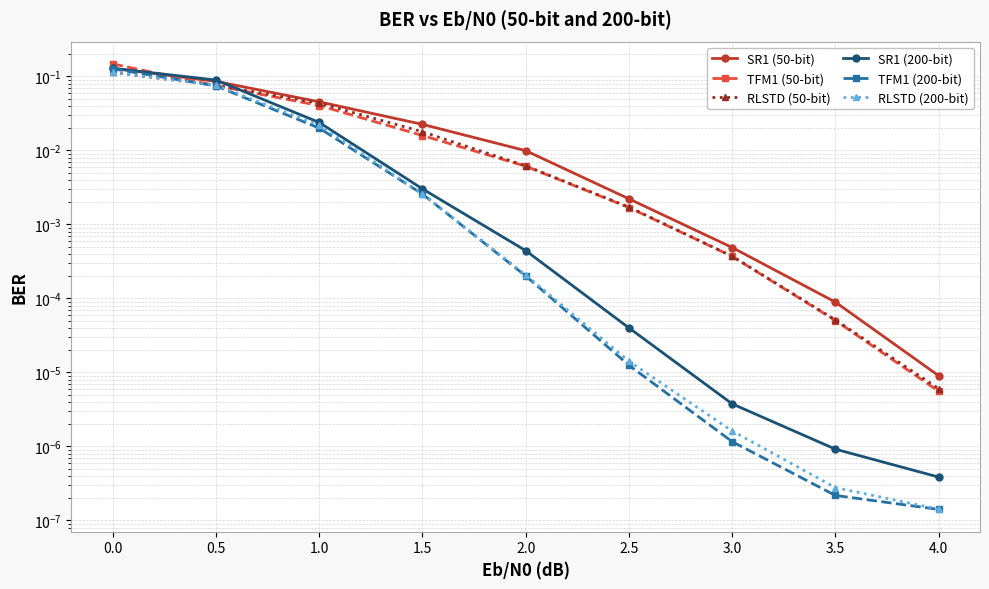

Does the chart display data point markers on the line(s)?

Yes